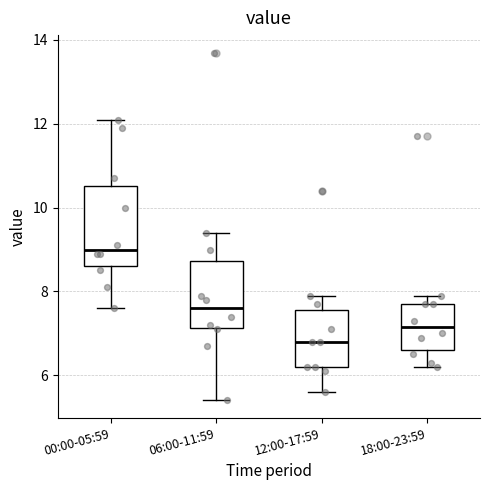

Which box's median line is the highest?

00:00-05:59